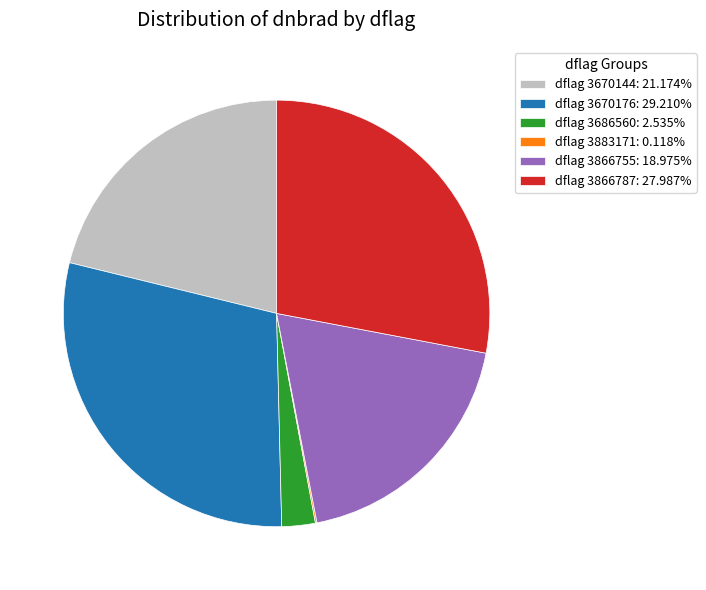

Approximately how many times larger is the value at dflag 3670144: 21.174% compared to dflag 3866787: 27.987%?

0.8